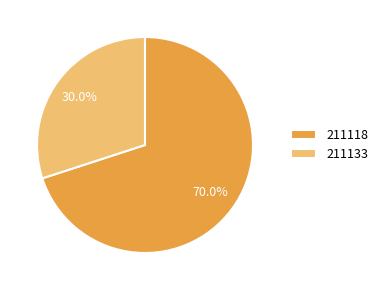

What is the smallest slice in the pie chart?

211133